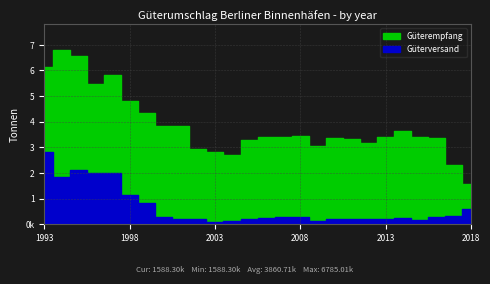

At 2011, list the series in order from smallest to largest.

Güterversand, Güterempfang